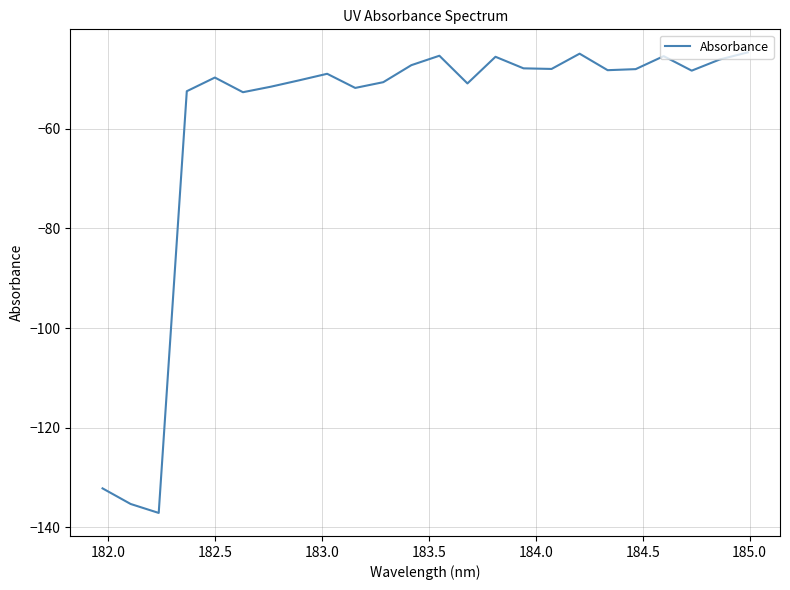

What is the difference between the maximum and minimum values?

92.4